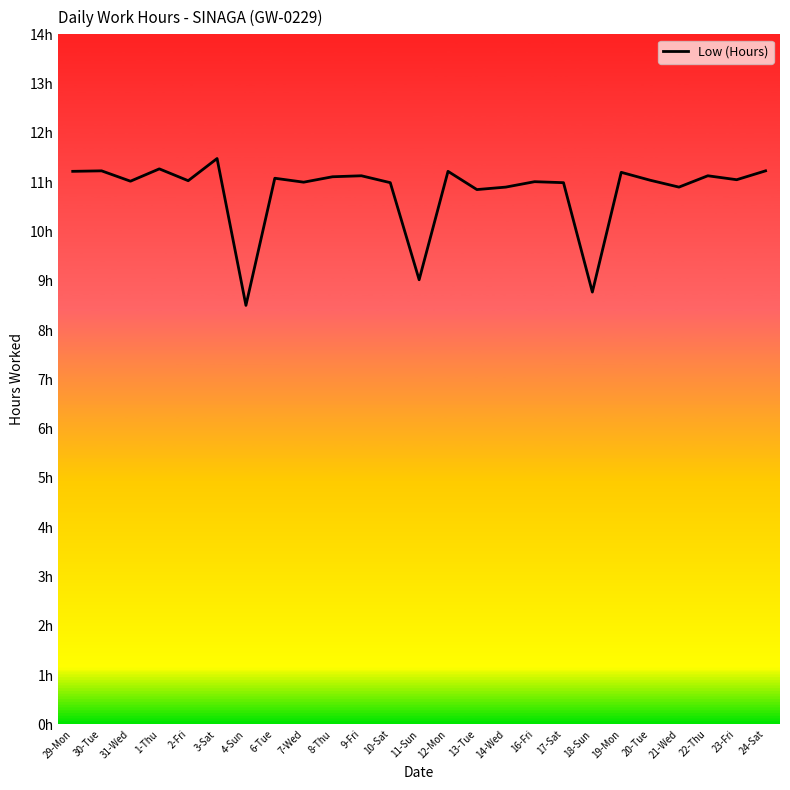

How many interior local peaks (higher than both neighbors) does the data have?

9